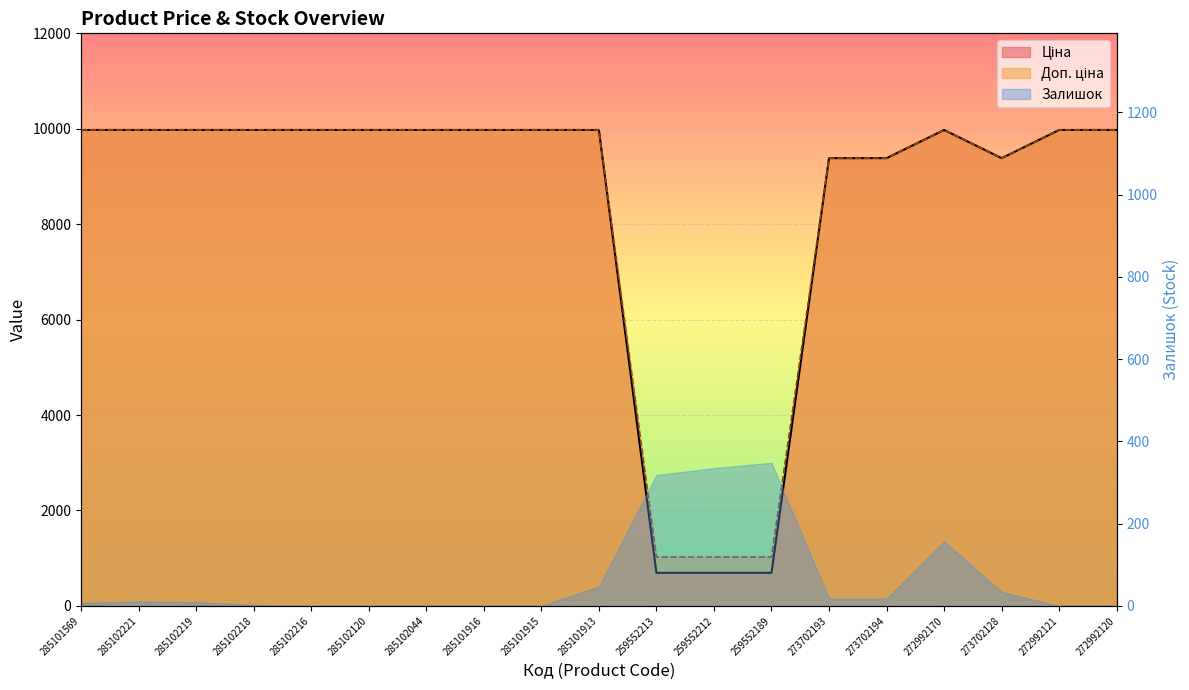

Is the value of Ціна at 259552189 greater than the value of Доп. ціна at 273702128?

No